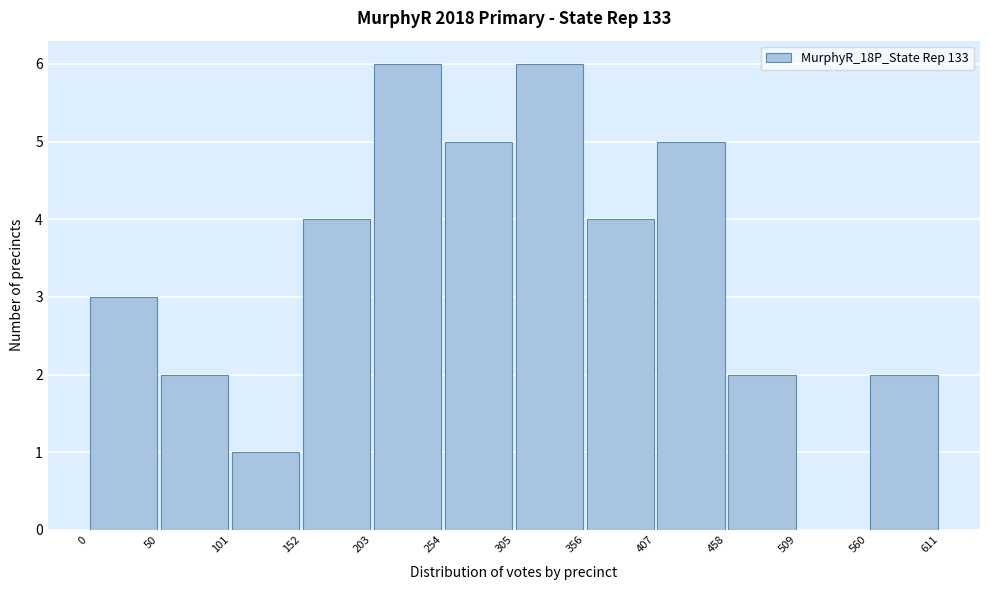

How tall is the bar that spans 203 to 254 on the x-axis? The values are not printed on the chart, so give them approximately, as read against the axis.

6